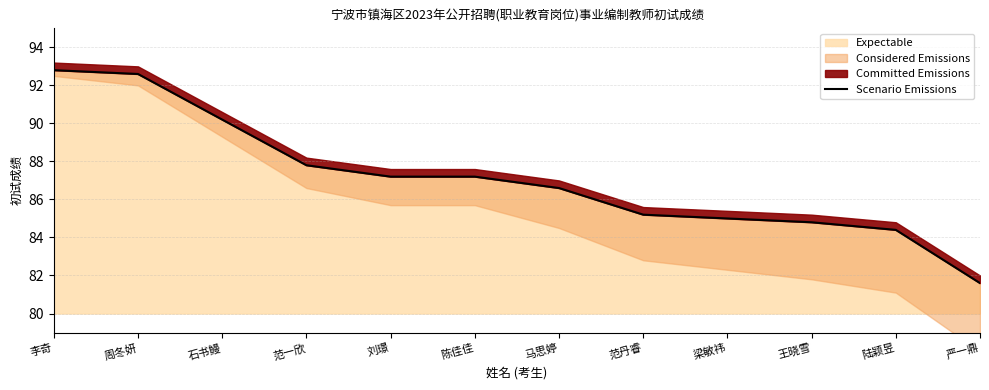

Read the Expectable value at 严一鼎.

81.6